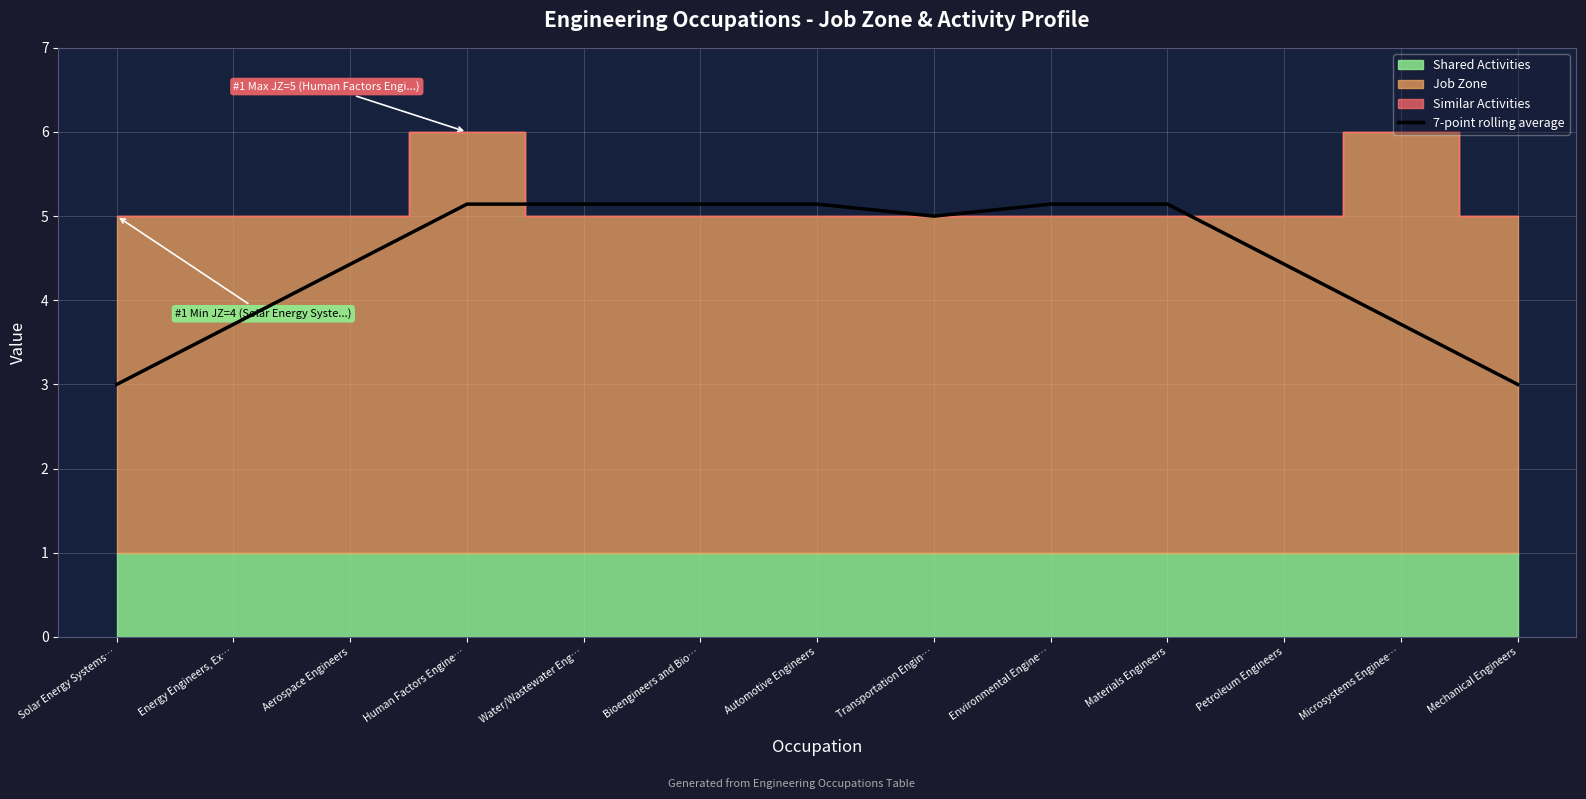

Which has a higher value, Aerospace Engineers or Human Factors Engine…?

Human Factors Engine…